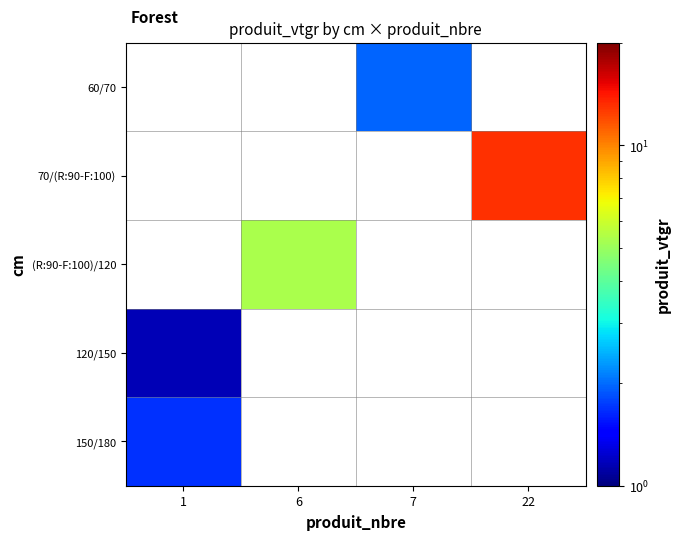

What value does the 60/70 series have at 7?

2.0